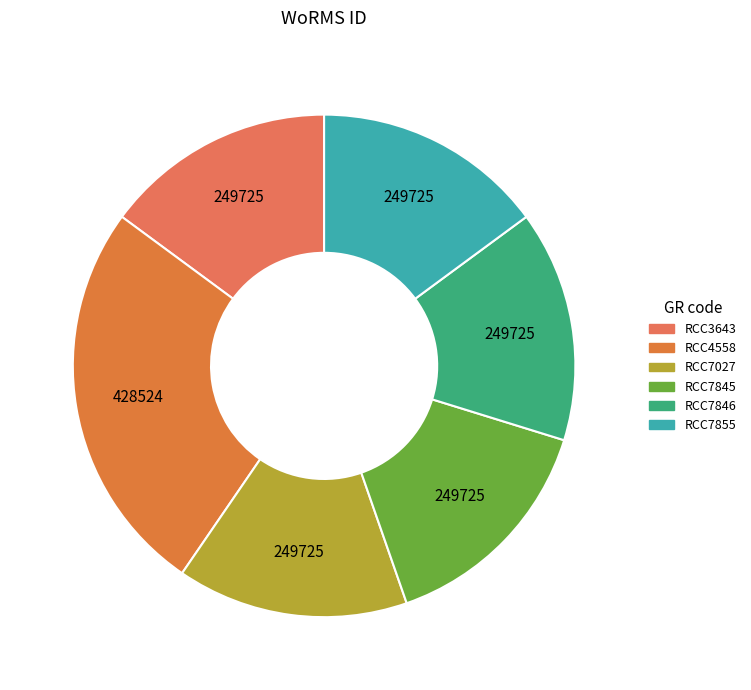

What is the total percentage of RCC7846 and RCC4558?

40.4%